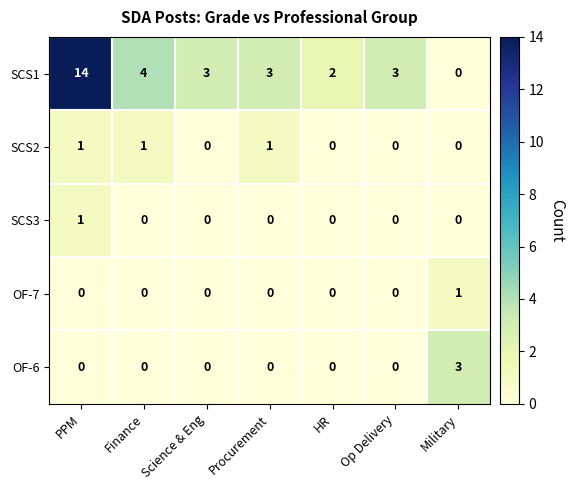

Which series has the largest range (max minus min)?

SCS1